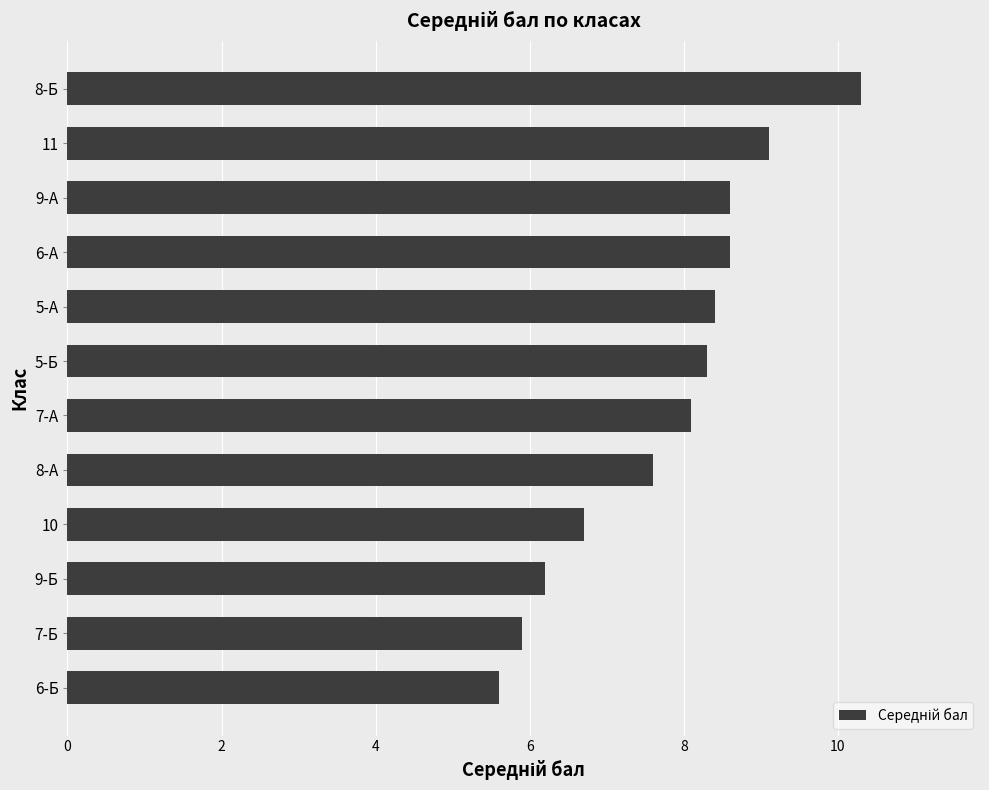

How many data points are above 8?

7